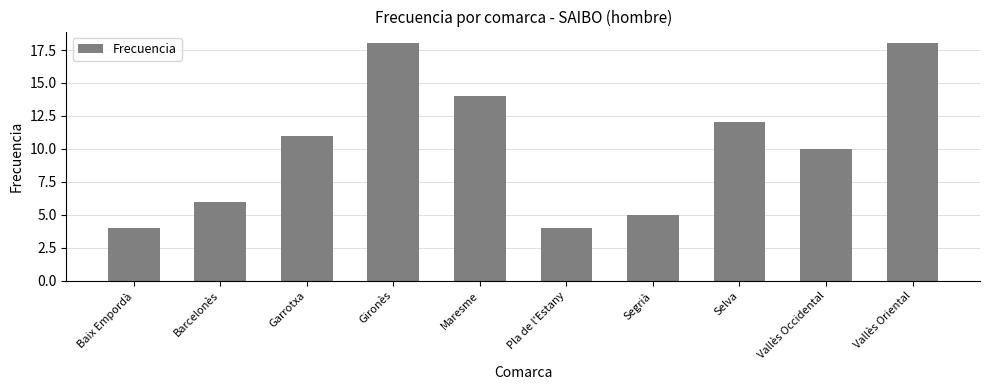

What is the sum of all values?

102